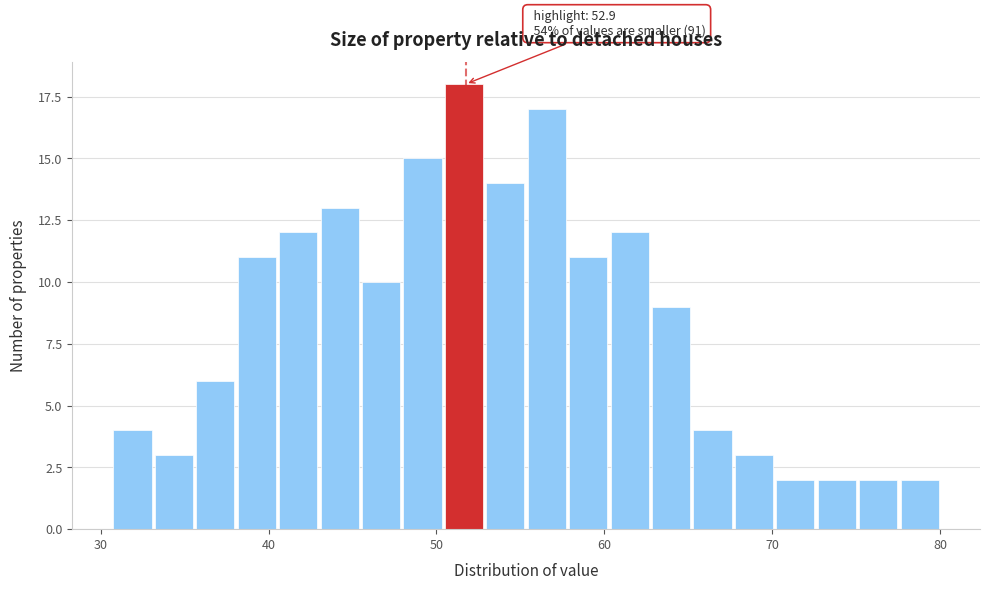

Around what value on the x-axis is the tallest bar? Give the approximate position of its centre, as read against the axis.

52